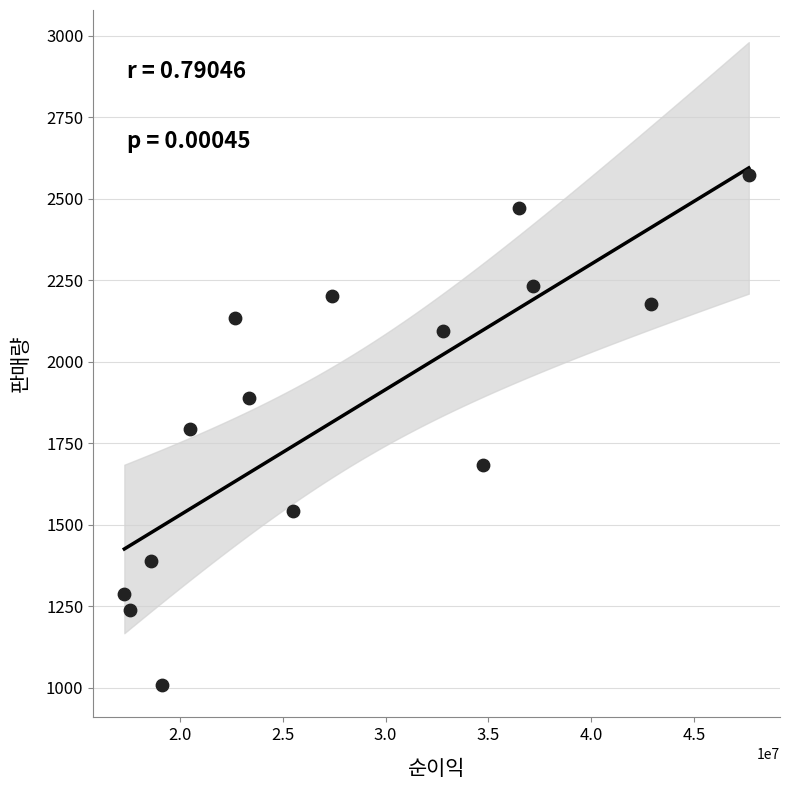

What is the range of X values (max minus min)?

30345000